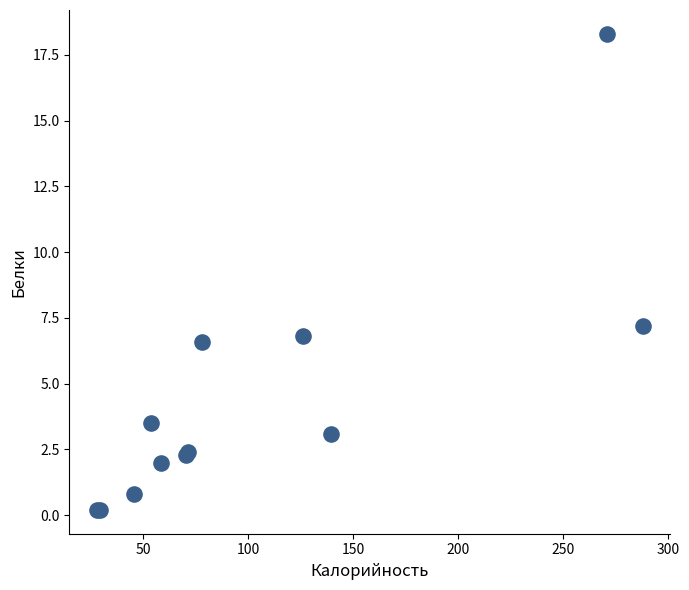

What Y value in the scatter plot is closest to 9?

7.2